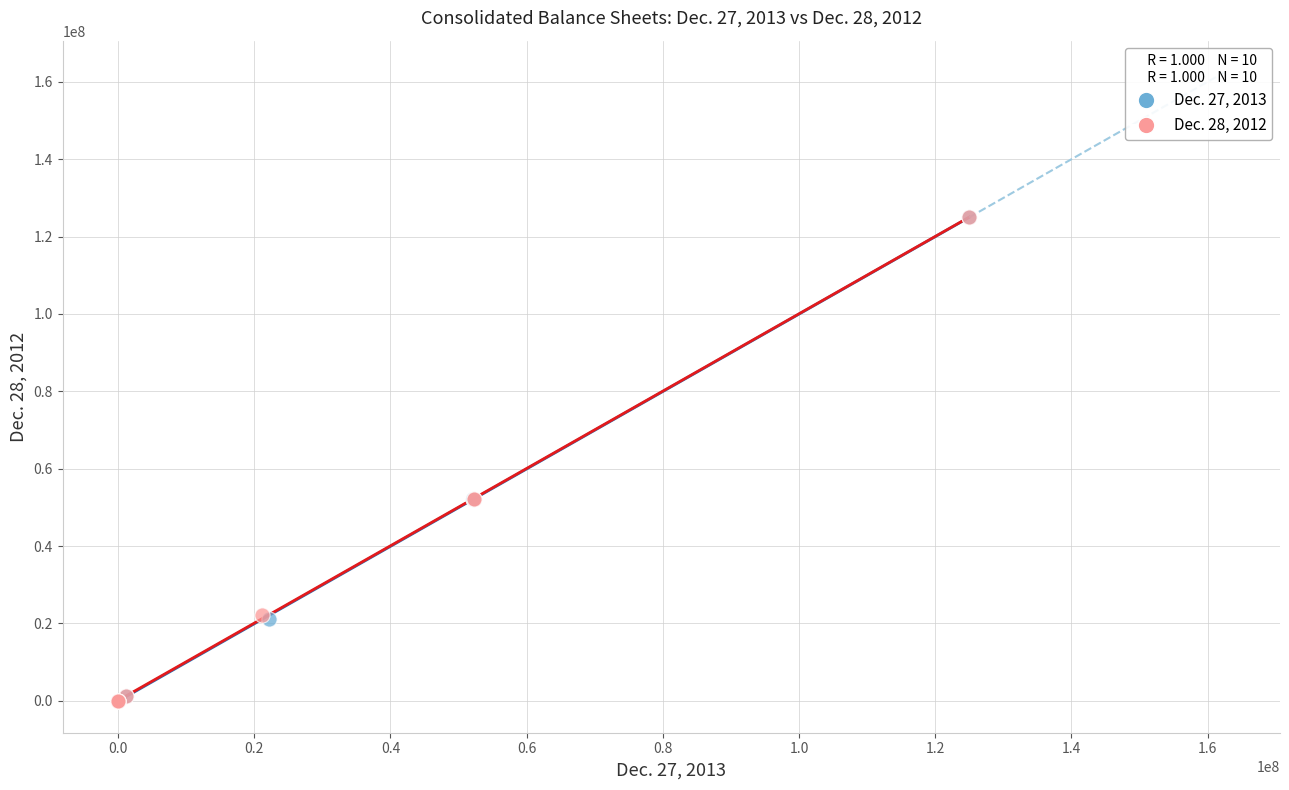

What are all the series names shown in the legend?

Dec. 27, 2013, Dec. 28, 2012